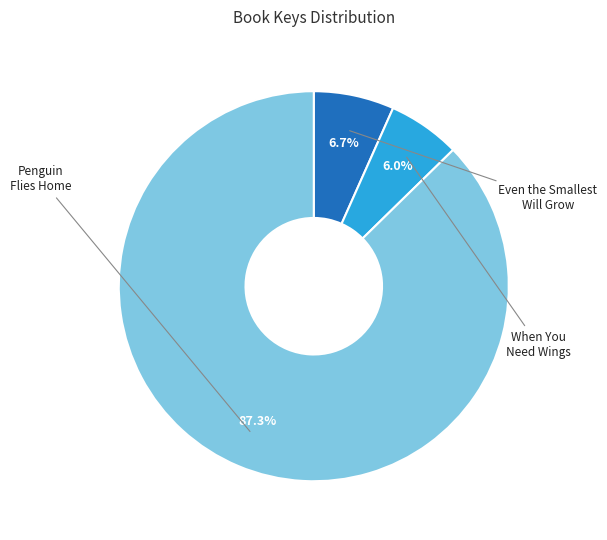

Between Even the Smallest Will Grow and Penguin Flies Home, which is larger?

Penguin Flies Home